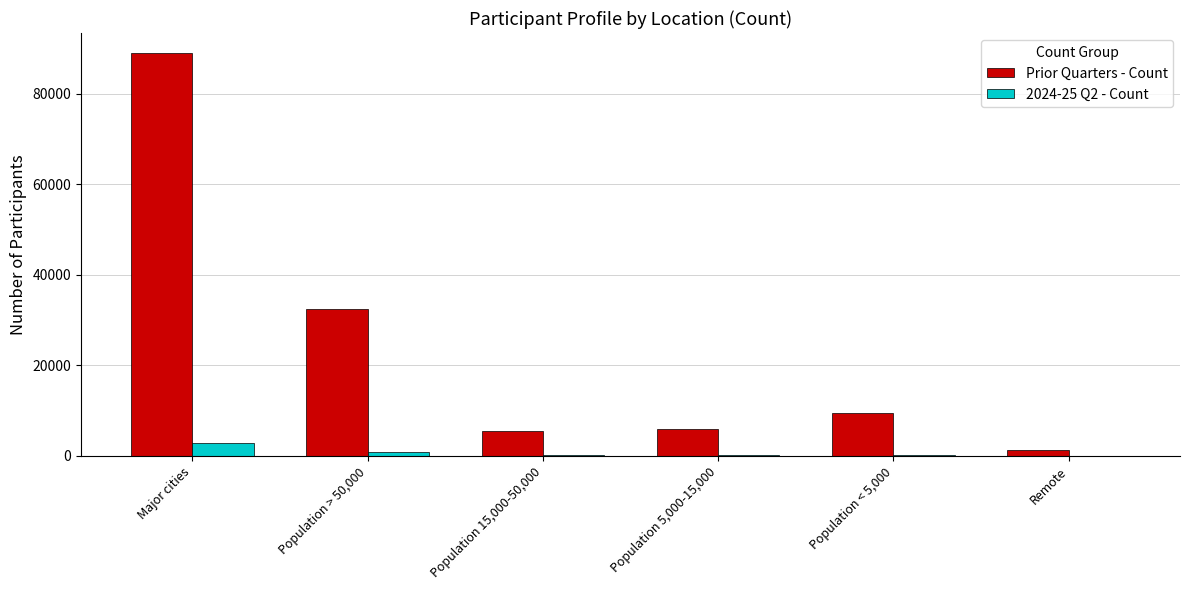

Where is Prior Quarters - Count nearest to the value 45108?

Population > 50,000